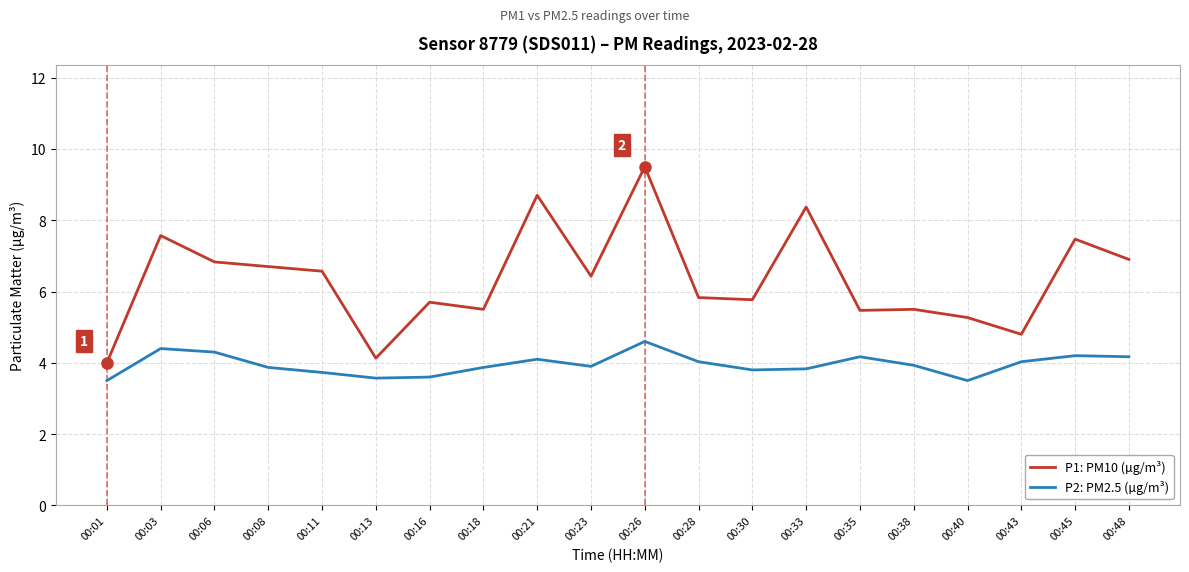

Which series has the largest range (max minus min)?

P1: PM10 (µg/m³)